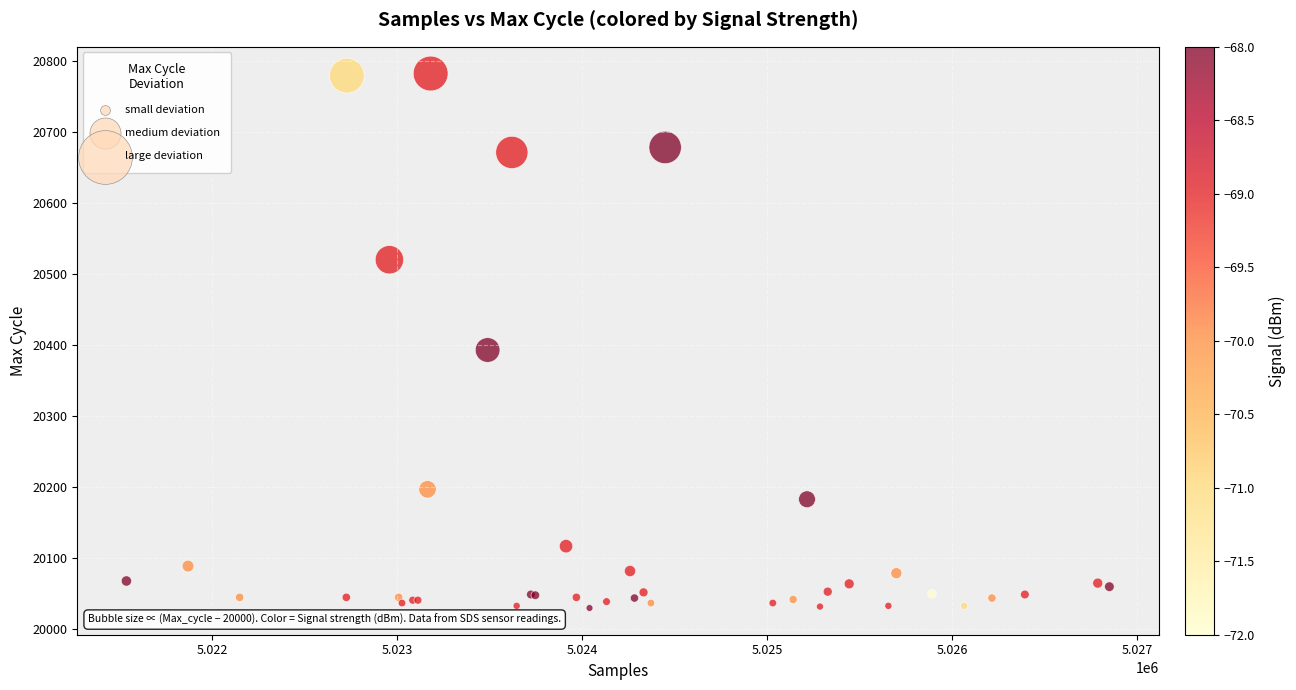

What Y value in the scatter plot is closest to 20406?

20393